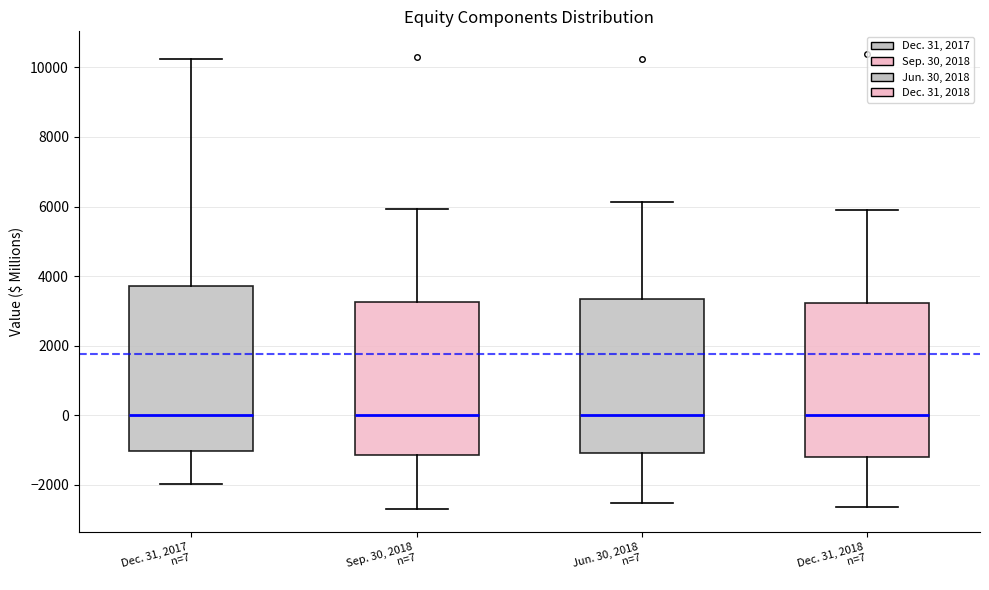

Reading left to right, transcribe this box plot: for each box, give where its median line is, the range the box spans, and where its two whiskers end, as read against the y-axis. The values are not printed on the chart, so give them approximately, as read against the axis.

Dec. 31, 2017 n=7: median 0, box -1000 to 3800, whiskers -2000 to 10200
Sep. 30, 2018 n=7: median 0, box -1200 to 3200, whiskers -2600 to 6000
Jun. 30, 2018 n=7: median 0, box -1000 to 3400, whiskers -2600 to 6200
Dec. 31, 2018 n=7: median 0, box -1200 to 3200, whiskers -2600 to 5800